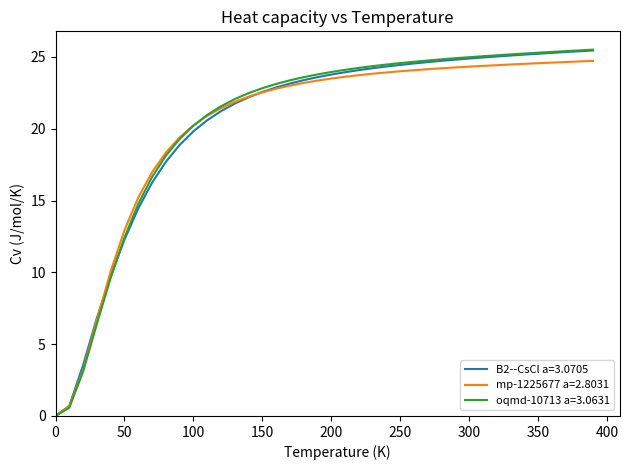

Which series has the largest range (max minus min)?

oqmd-10713 a=3.0631